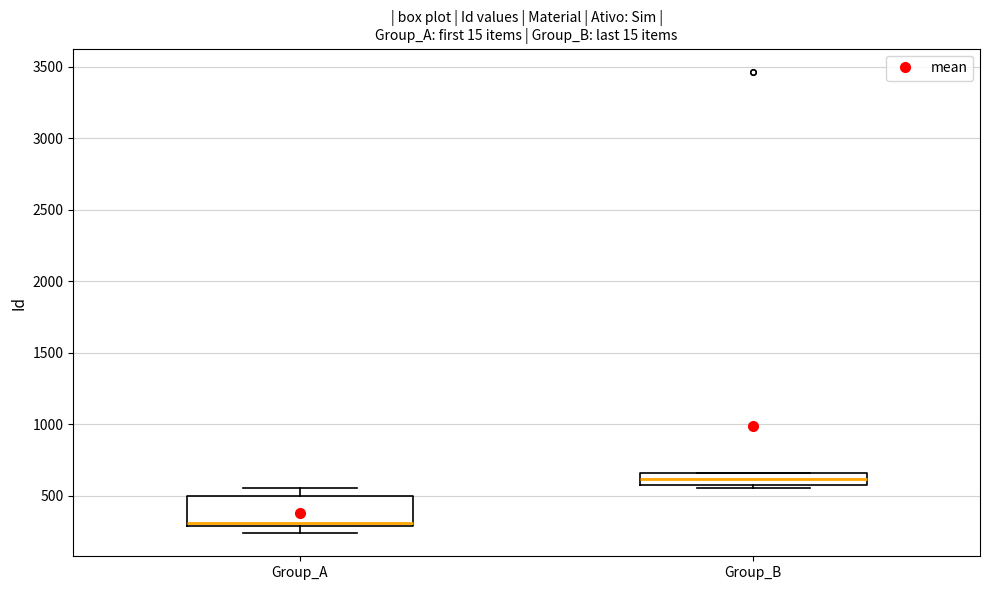

Where is the lower edge of the box for Group_A on the y-axis? The values are not printed on the chart, so give them approximately, as read against the axis.

300